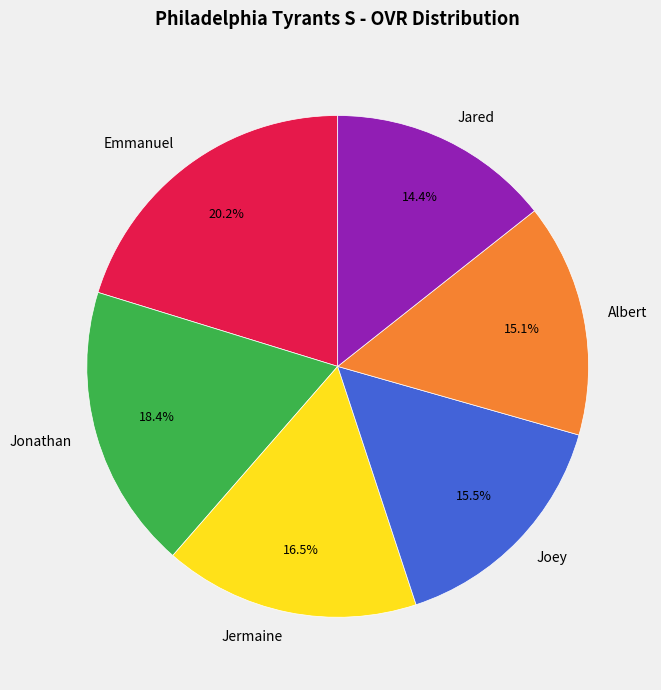

Does any single category account for the majority?

No